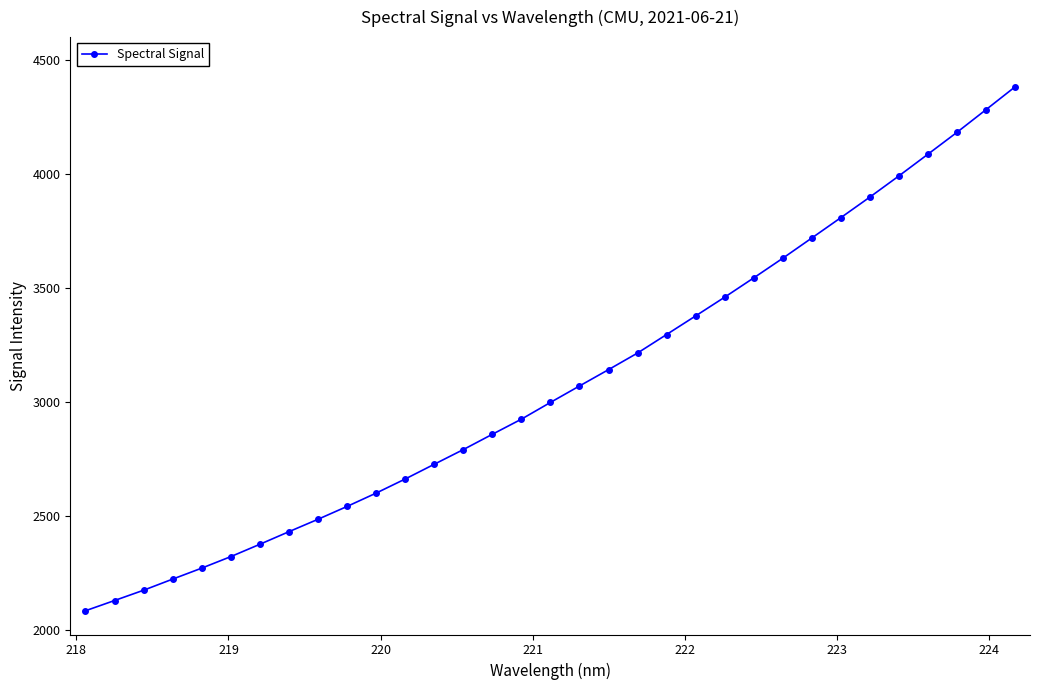

What is the smallest value displayed?

2083.8